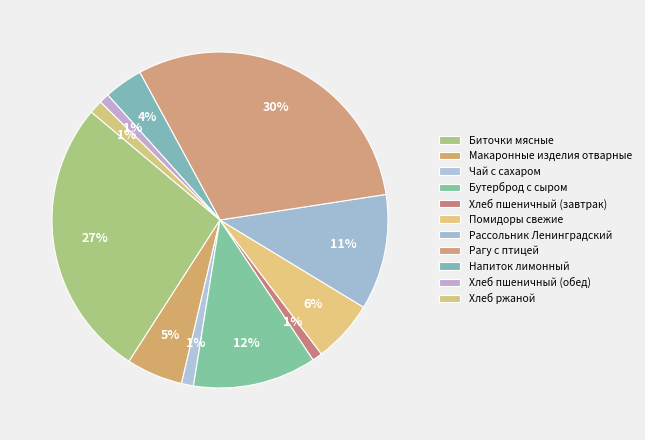

To the nearest percent, what is the average slice percentage?

9%